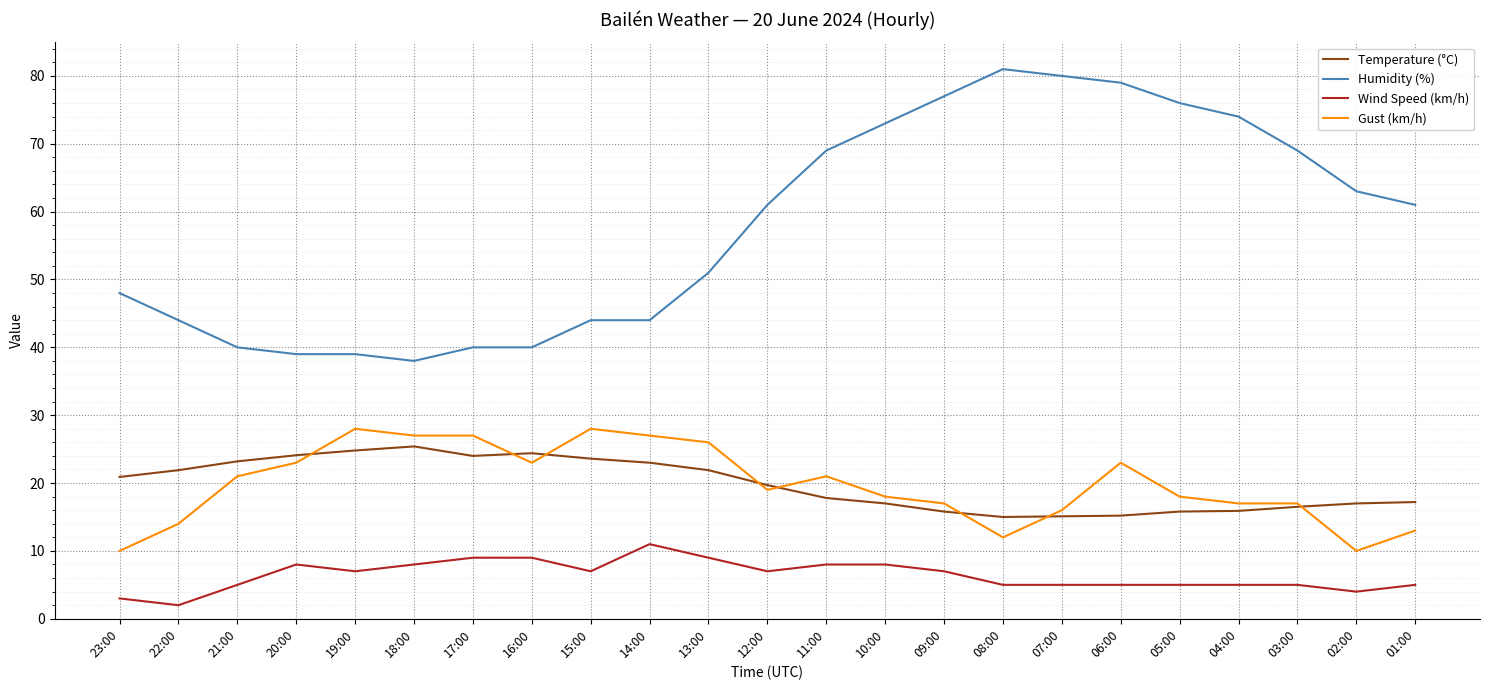

Which series has the largest range (max minus min)?

Humidity (%)